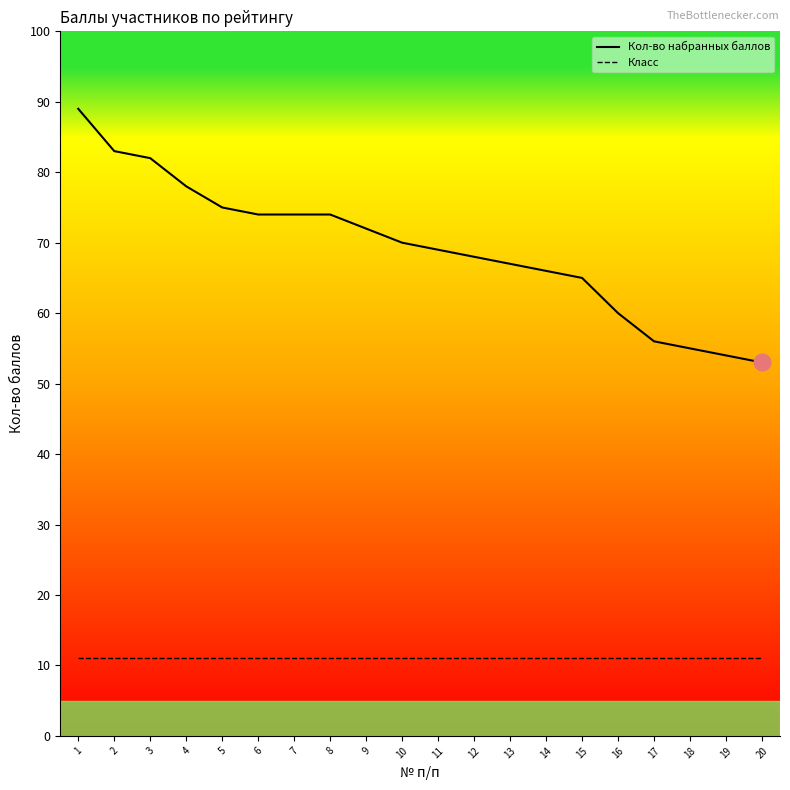

List the series in order of their overall mean, lowest first.

Класс, Кол-во набранных баллов